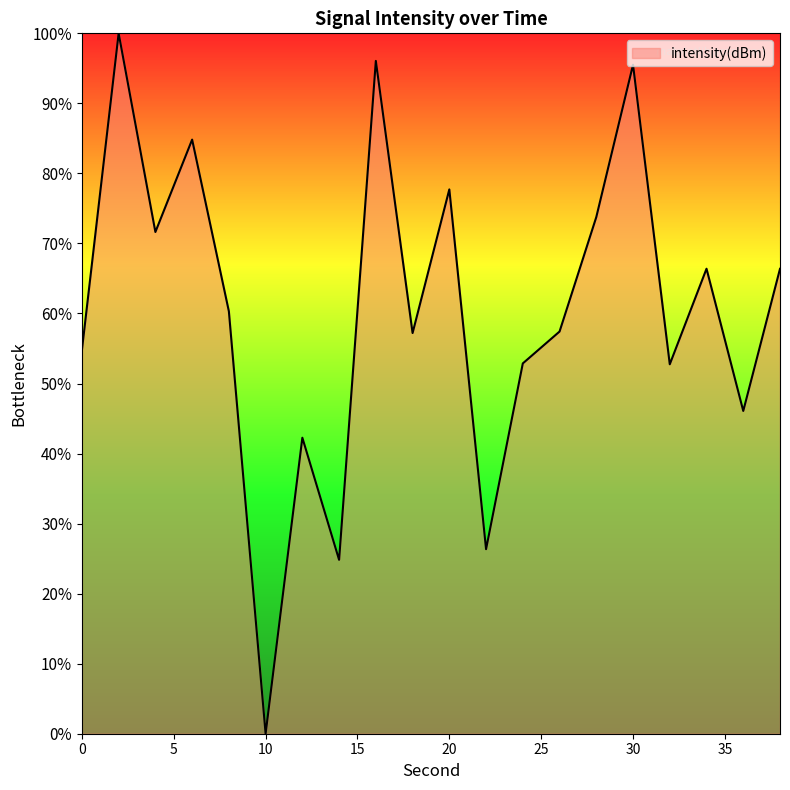

Rank the categories by value from highest to lowest.

2, 16, 30, 6, 20, 28, 4, 34, 38, 8, 26, 18, 0, 24, 32, 36, 12, 22, 14, 10